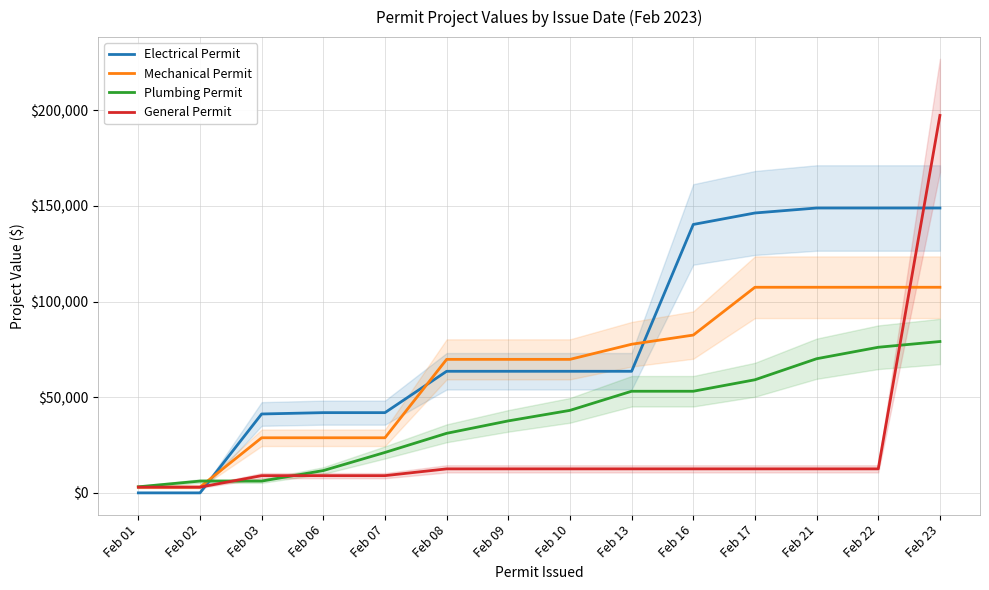

Which series has the largest total across all categories?

Electrical Permit